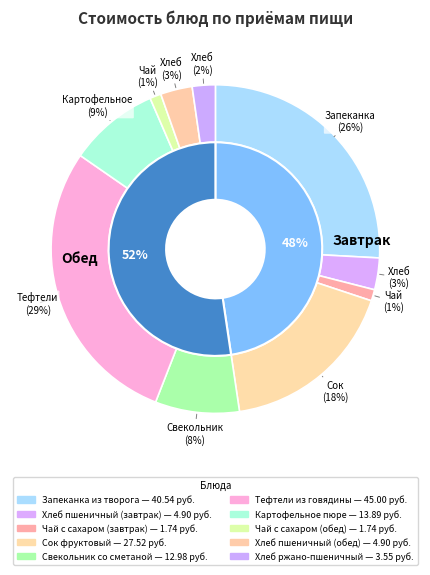

True or false: Тефтели из говядины accounts for 18% of the total.

False